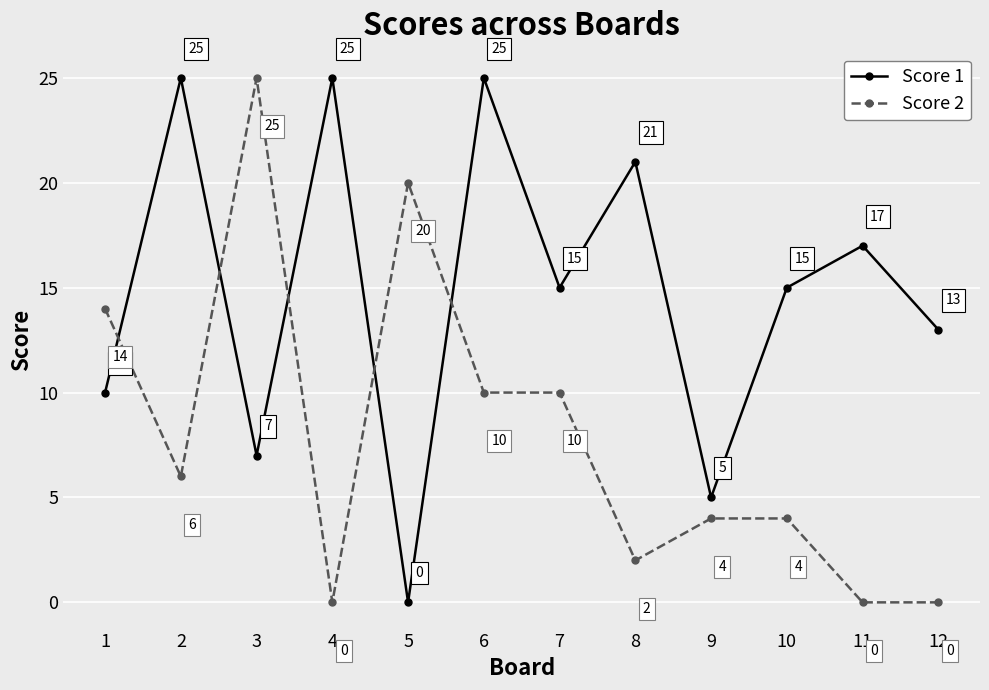

List the series in order of their overall mean, highest first.

Score 1, Score 2